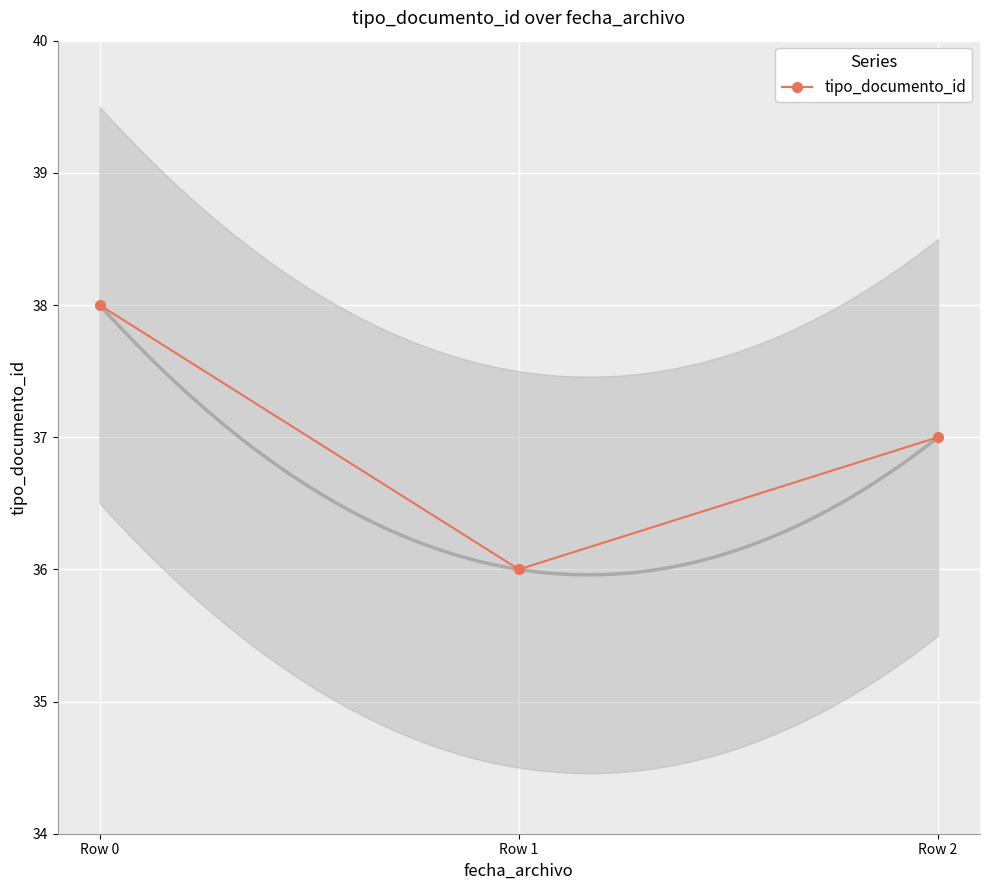

What is the difference between the maximum and minimum values?

2